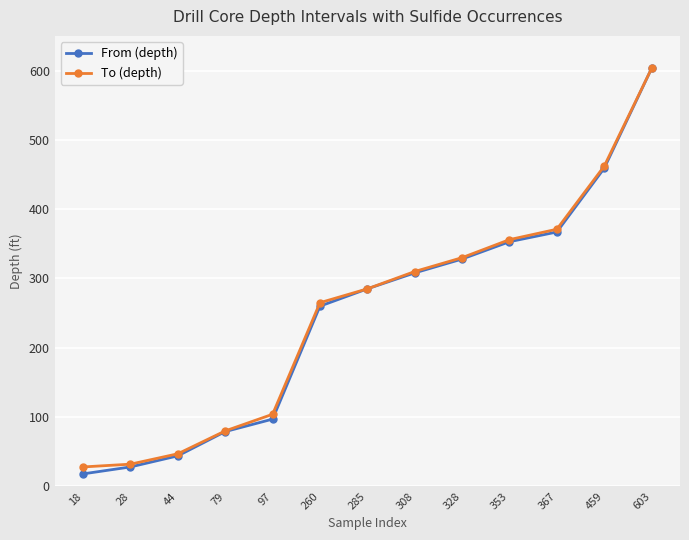

What is the value of the To (depth) point at the 12th from the left?

462